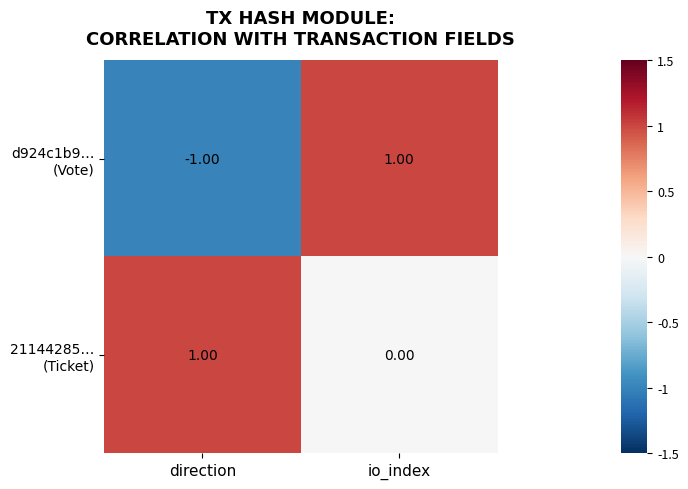

At how many categories does at least one series exceed 0?

2